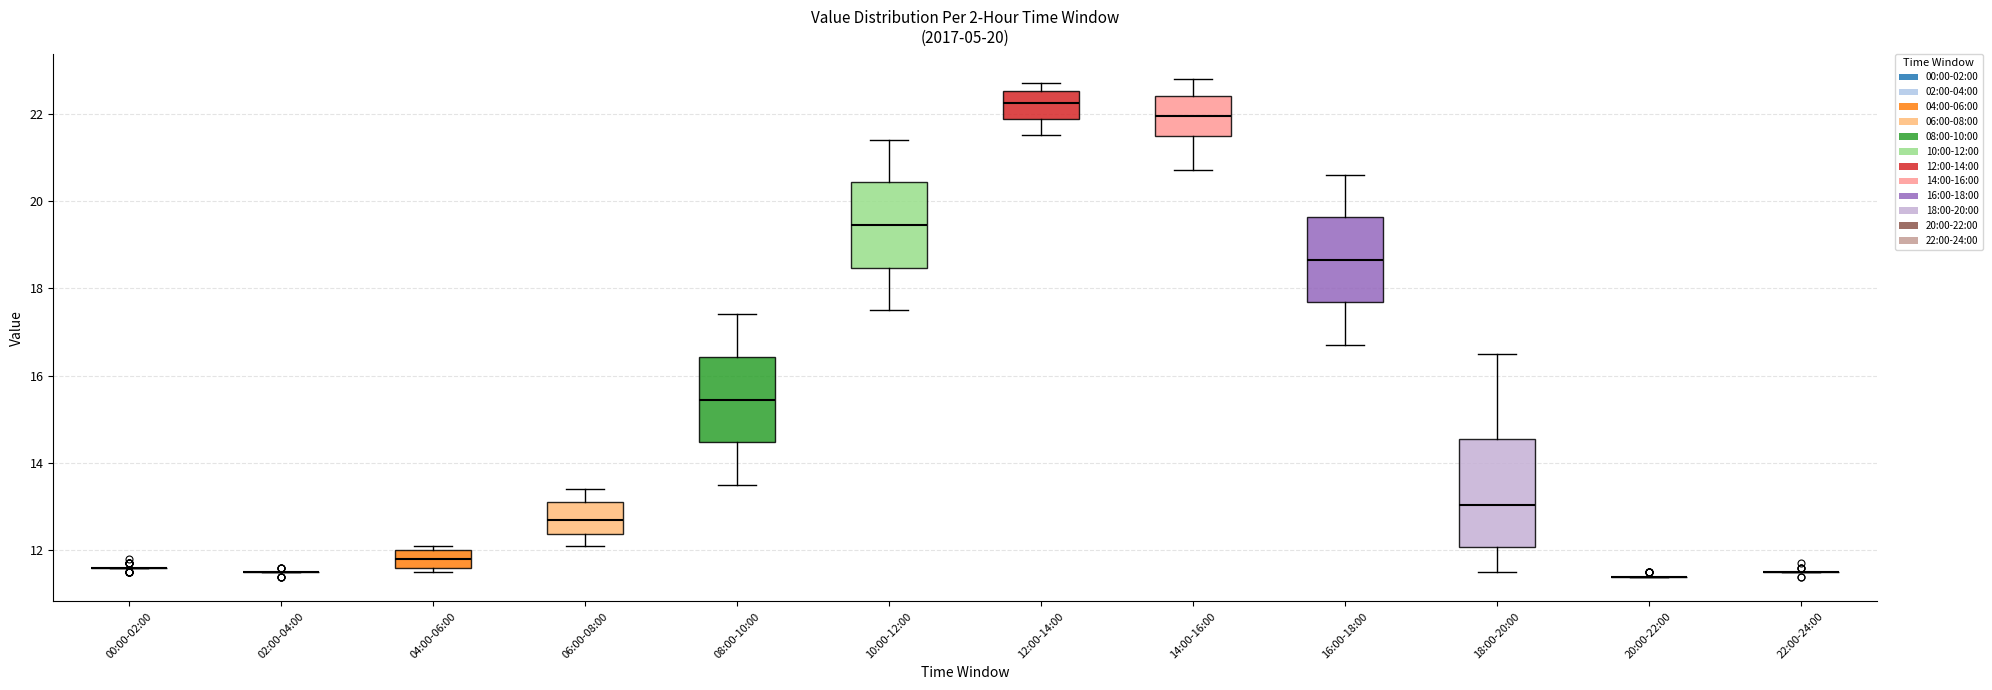

Which box is the tallest, from its lower edge to its upper edge?

18:00-20:00